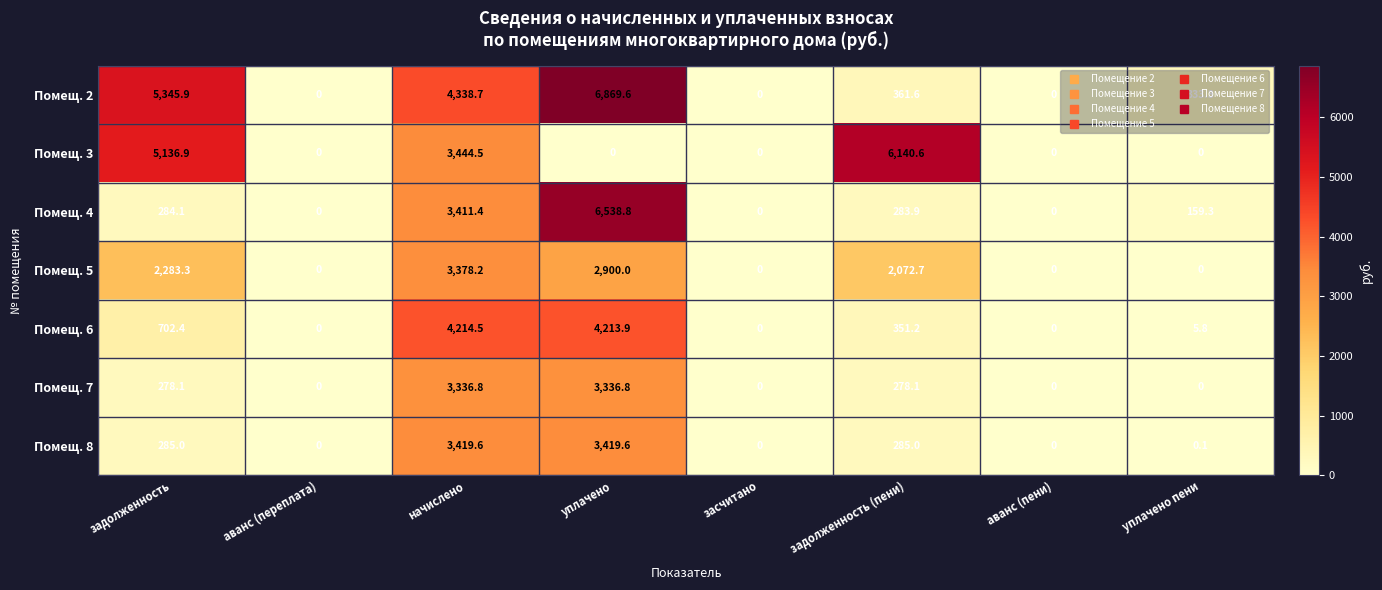

The Помещ. 7 series shows 2199.4 at начислено. True or false?

False